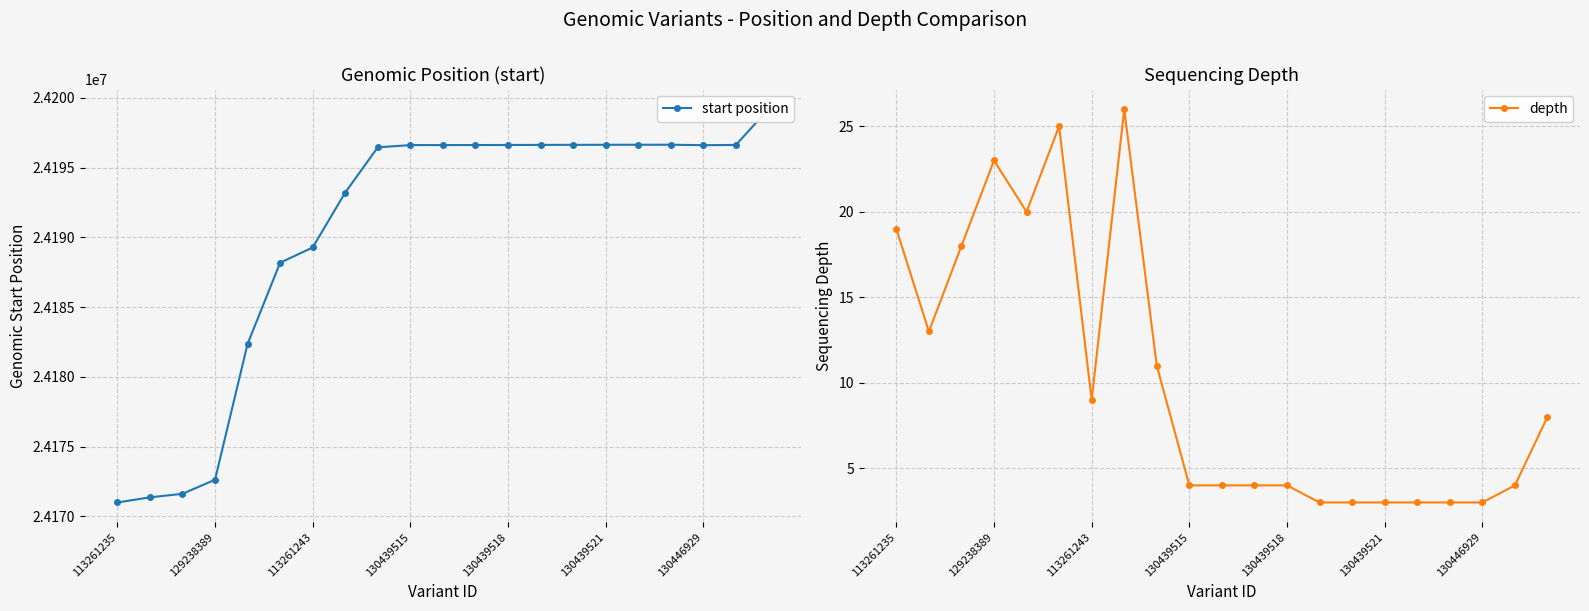

At which category does depth reach its first local peak?

129238389